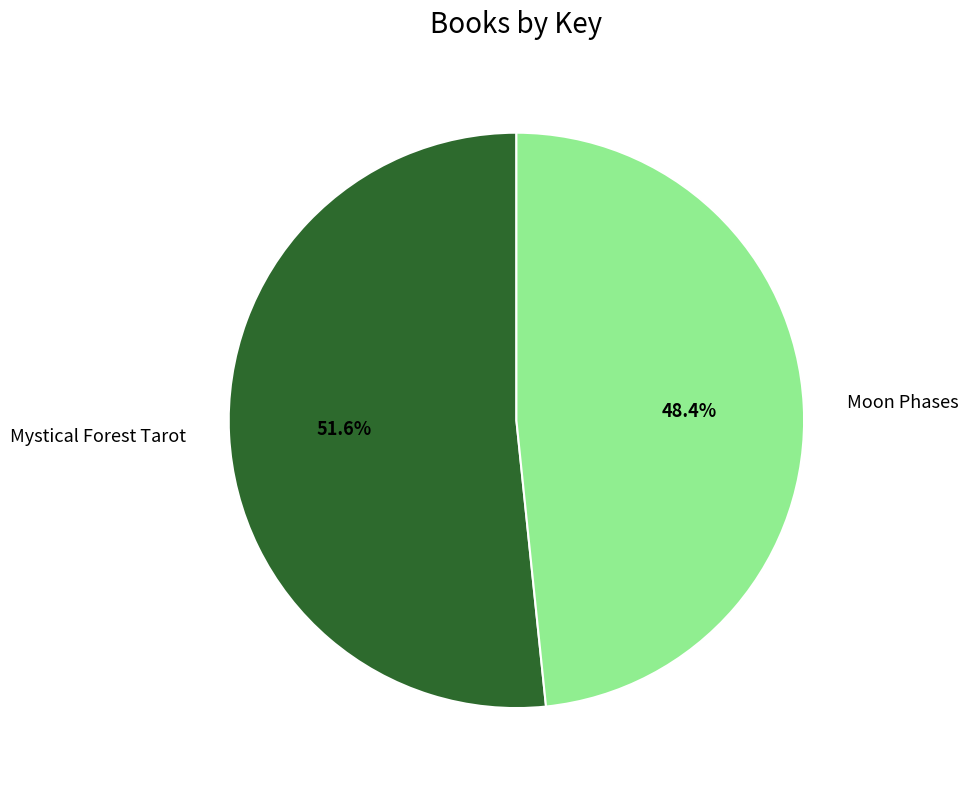

Which slice is the largest?

Mystical Forest Tarot